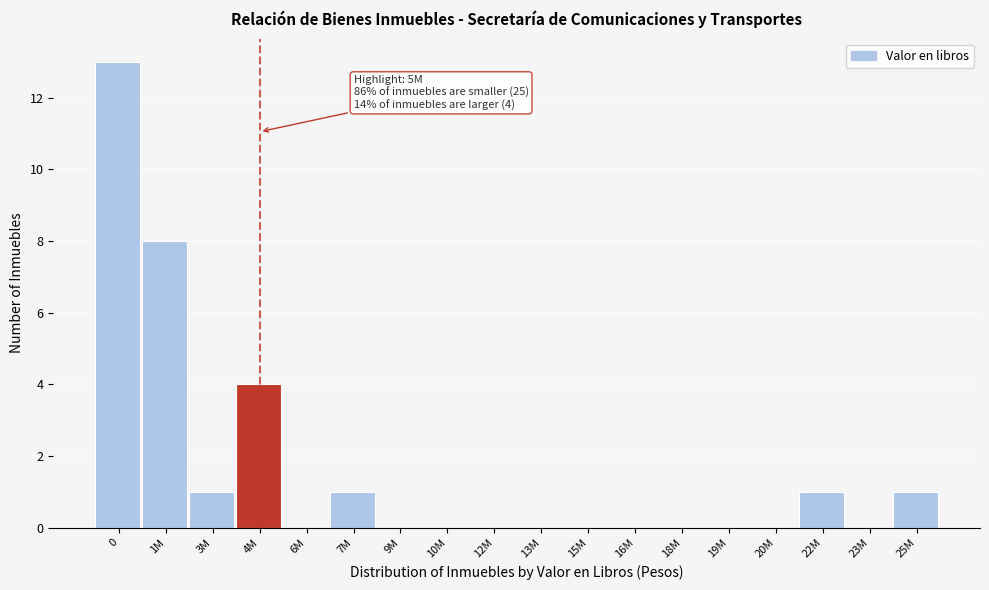

Reading left to right, what are all the values shown in this chart?

0=13	1M=8	3M=1	4M=4	6M=0	7M=1	9M=0	10M=0	12M=0	13M=0	15M=0	16M=0	18M=0	19M=0	20M=0	22M=1	23M=0	25M=1